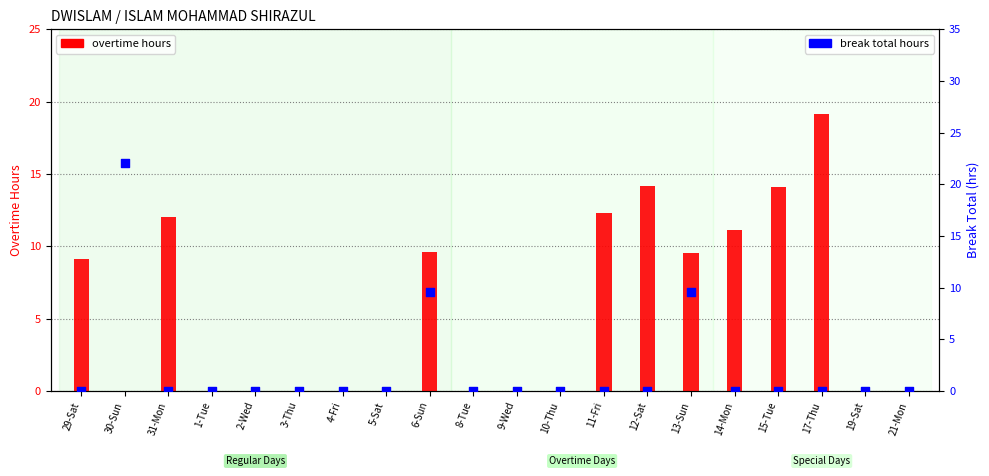

Which series contains the lowest Y value?

overtime hours